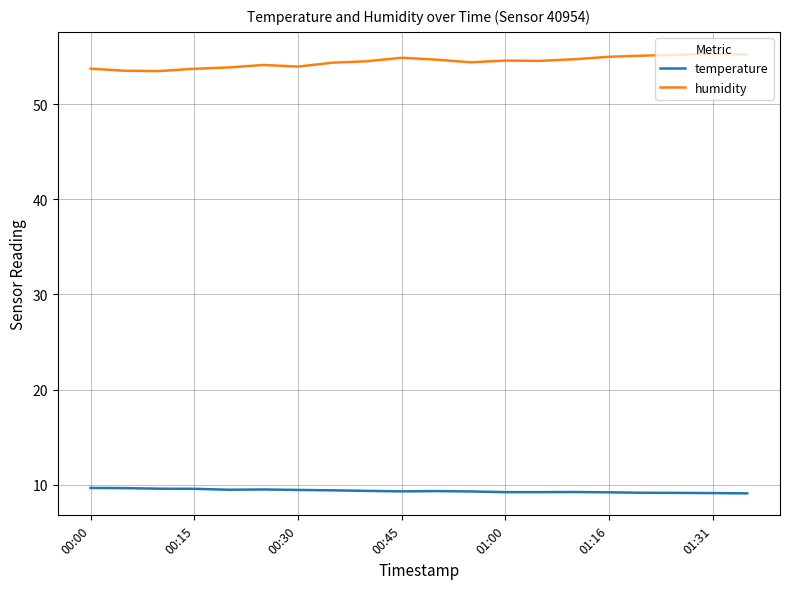

True or false: temperature and humidity cross at least once.

False